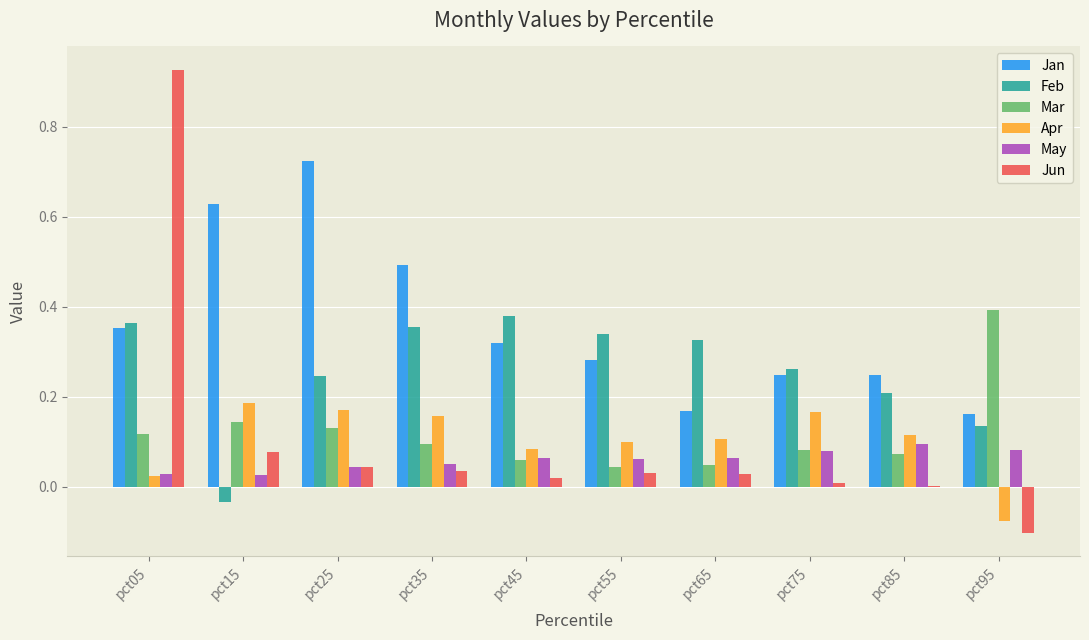

How many groups of bars are there?

10